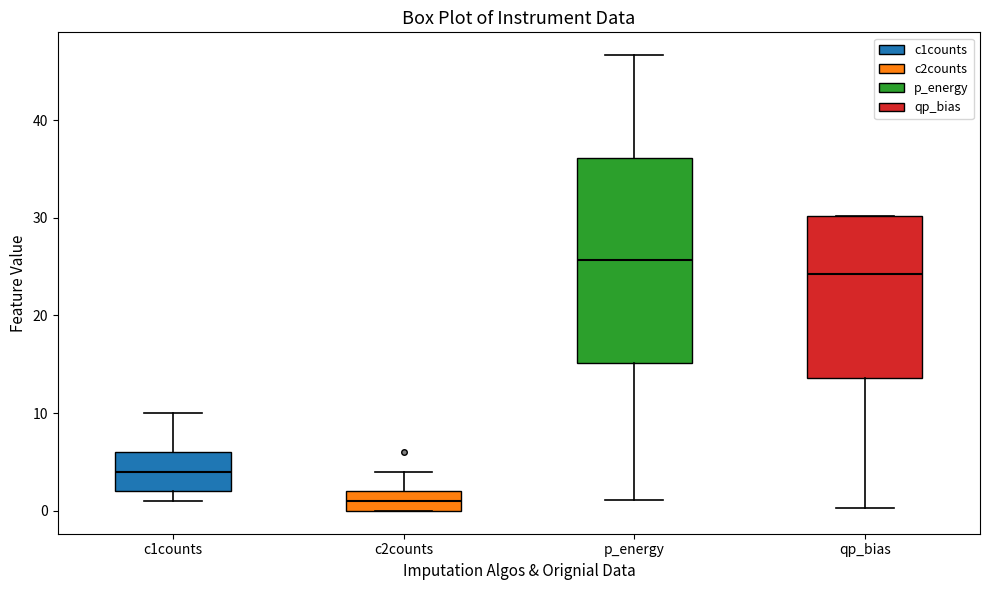

Comparing the boxes themselves (not the whiskers), which one is the tallest?

p_energy